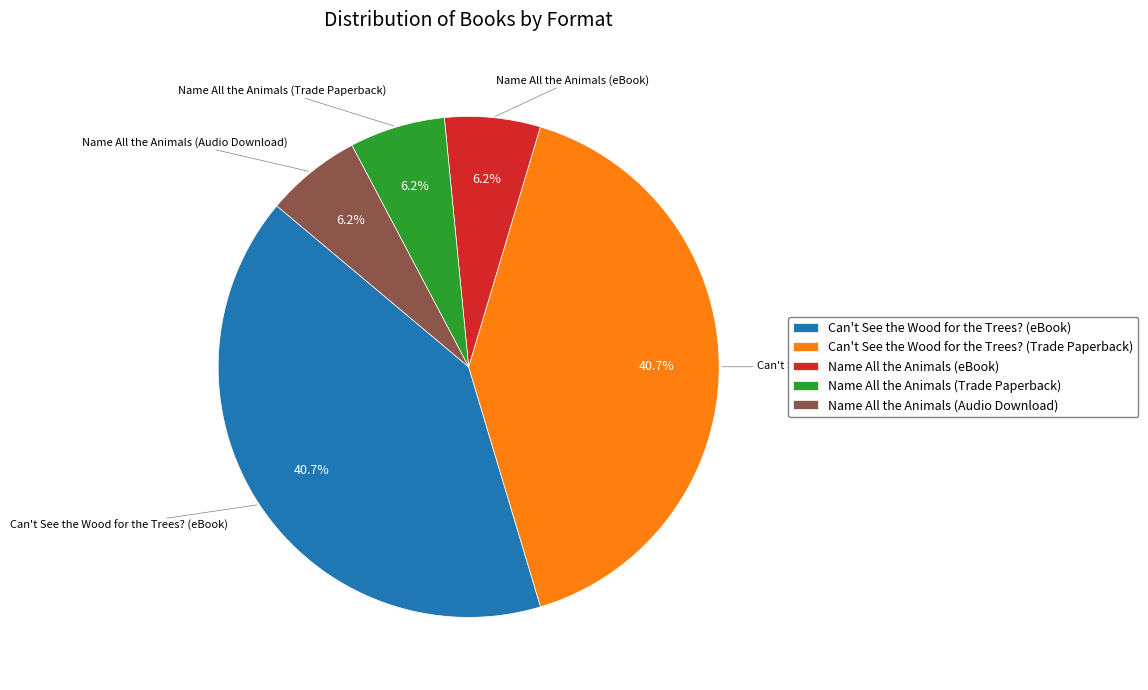

What percentage is the Name All the Animals (Trade Paperback) slice, to the nearest percent?

6%